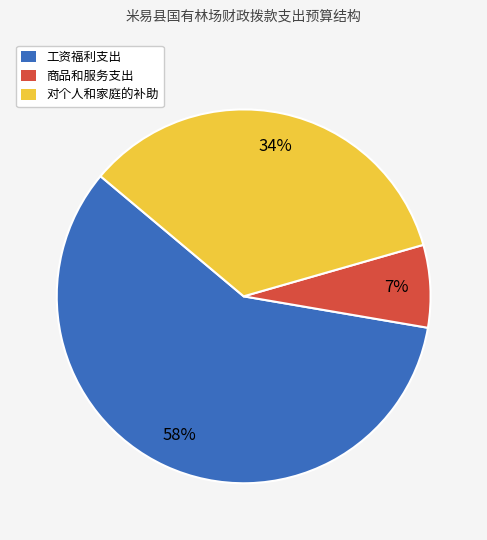

Combined, do 工资福利支出 and 商品和服务支出 account for over 50%?

Yes